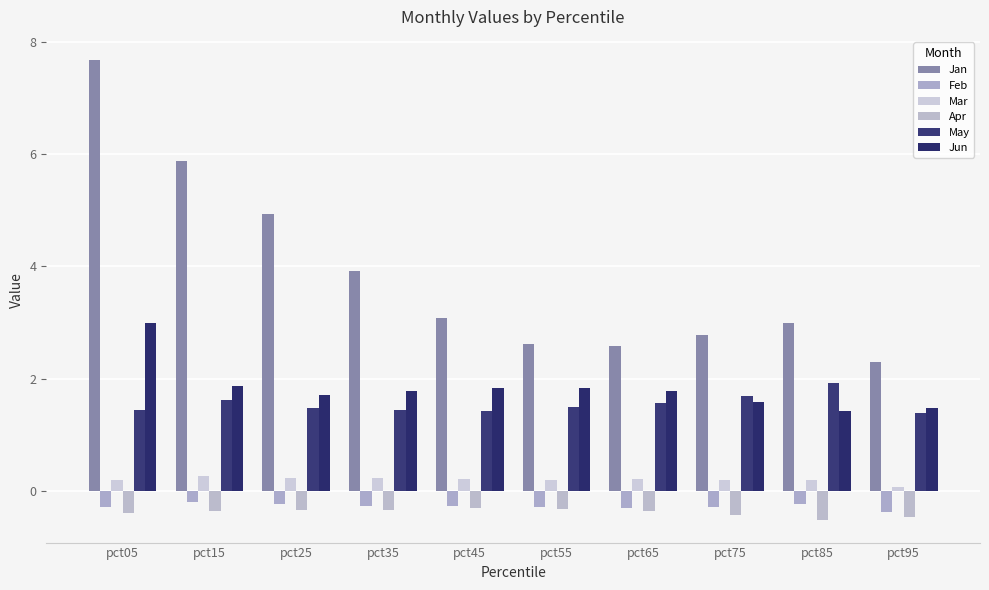

At which category is the sum across all series the highest?

pct05